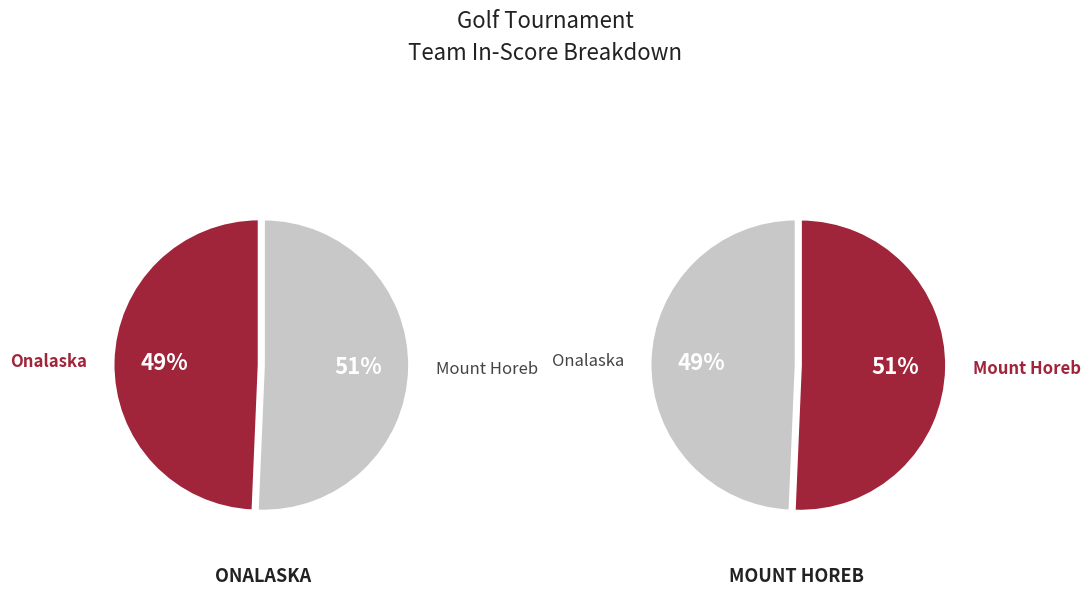

Does 5 represent more than half of the total?

No